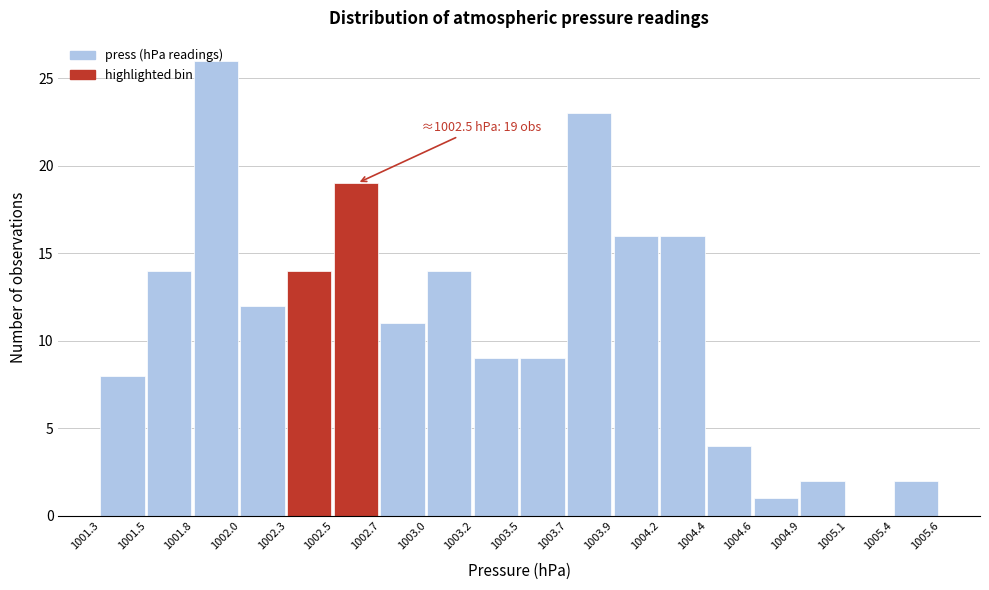

What is the sum of the values at 1004.6 and 1004.9?

3